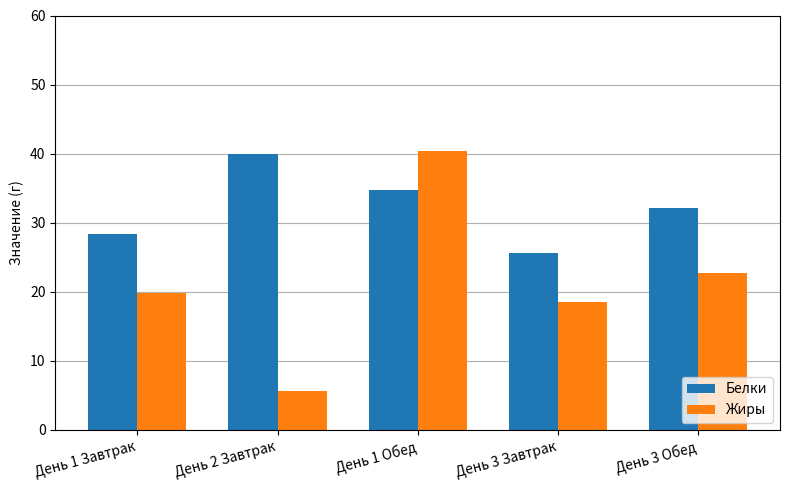

Which series has the largest total across all categories?

Белки